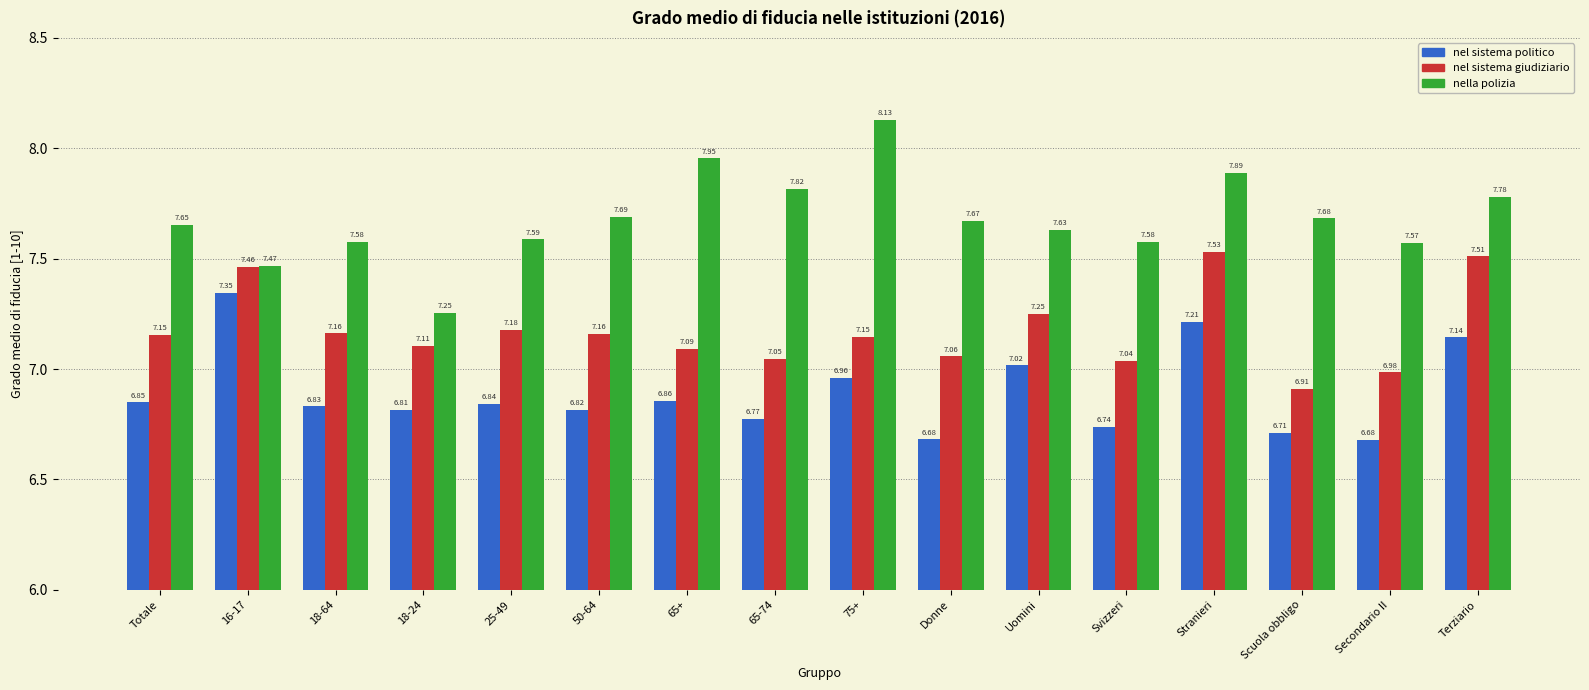

Which category has the highest value in the nel sistema giudiziario series?

Stranieri